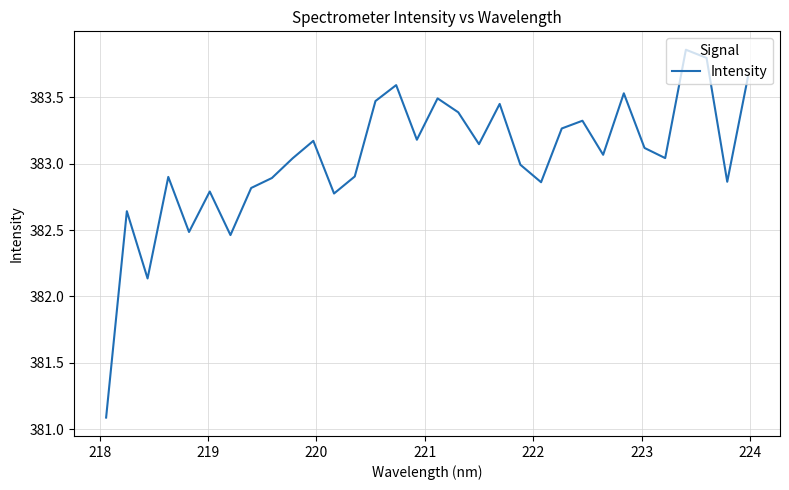

What is the difference between the maximum and minimum values?

2.8